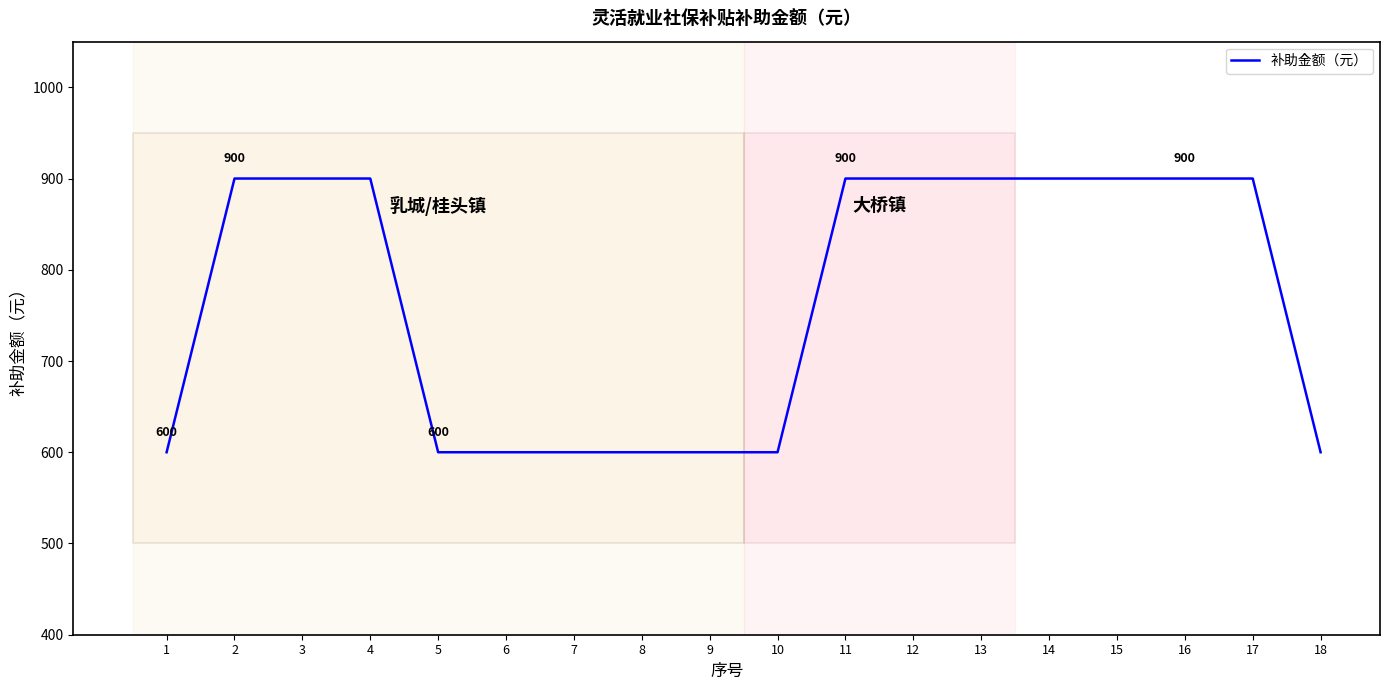

The value at 14 is 1380. True or false?

False